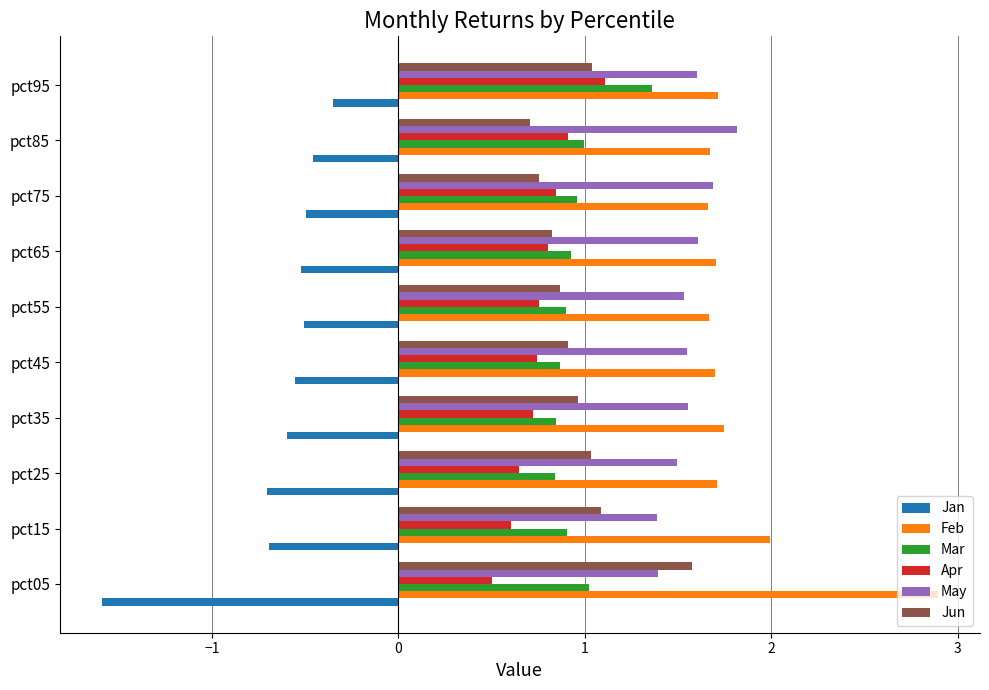

What is the lowest value of the Jan series?

-1.6